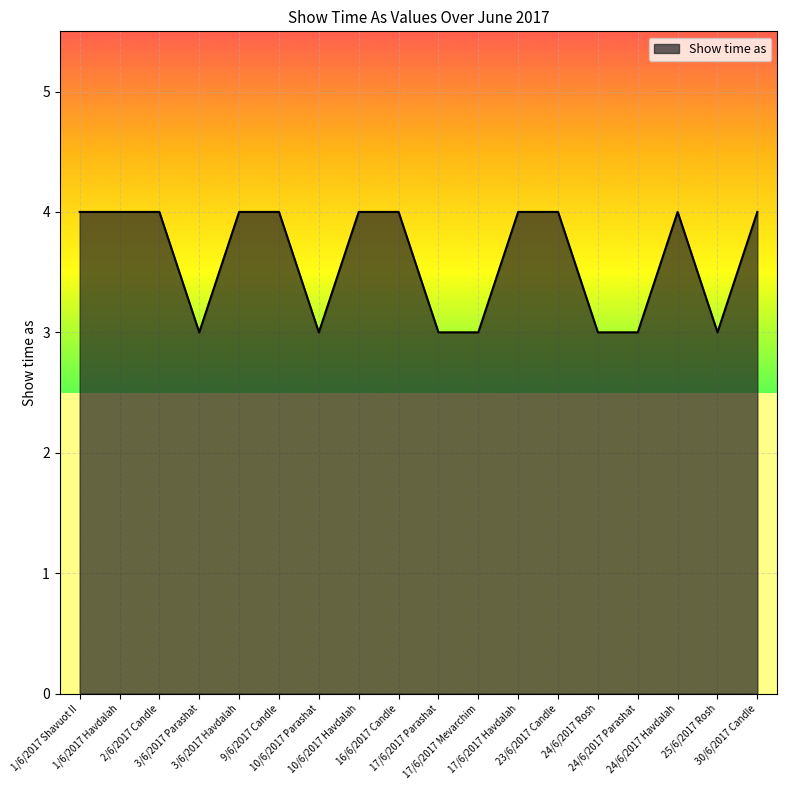

What is the smallest value displayed?

3